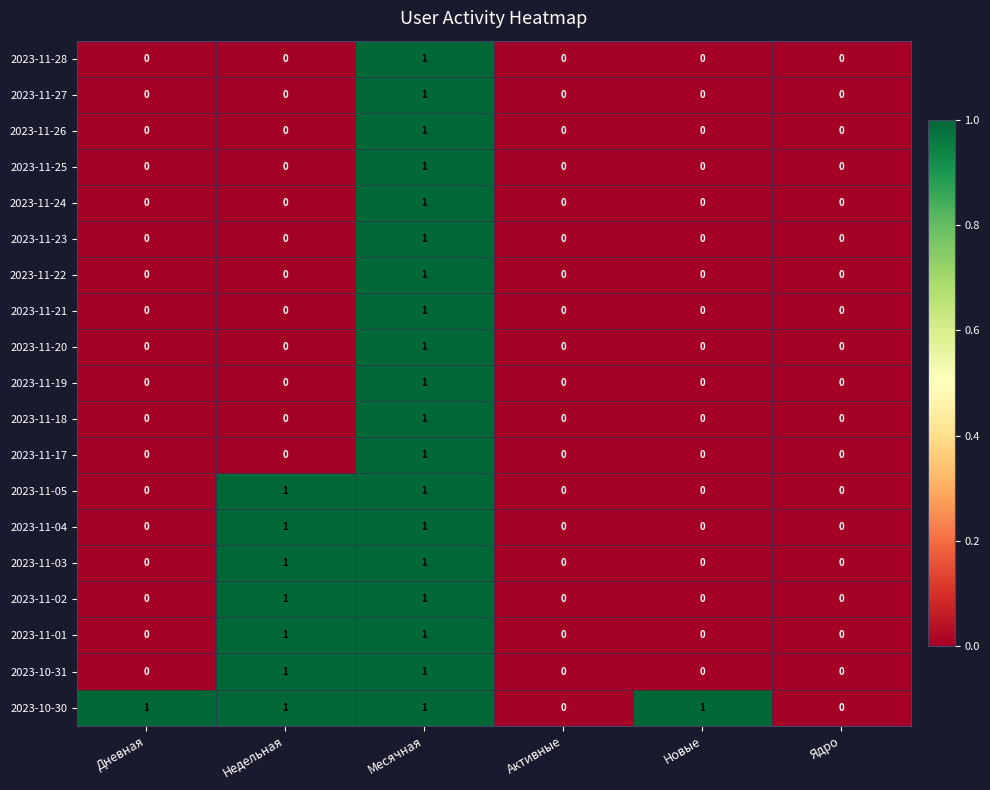

Which series has the largest total across all categories?

2023-10-30